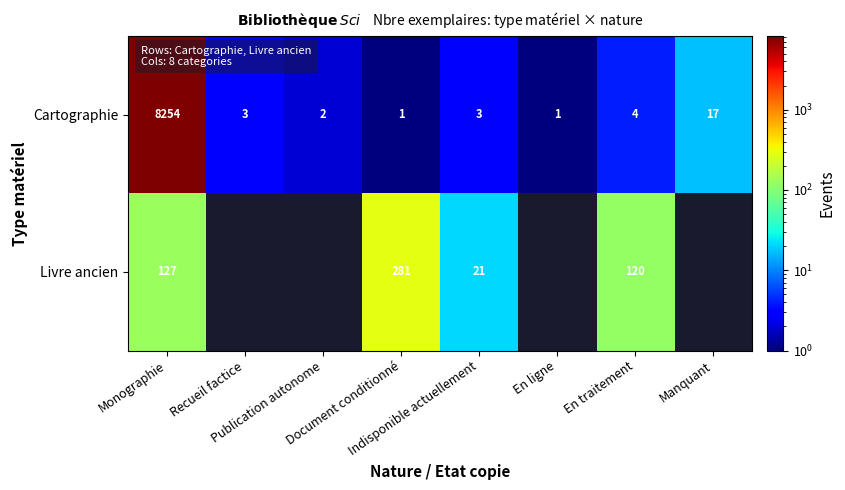

What is the maximum value for Cartographie?

8254